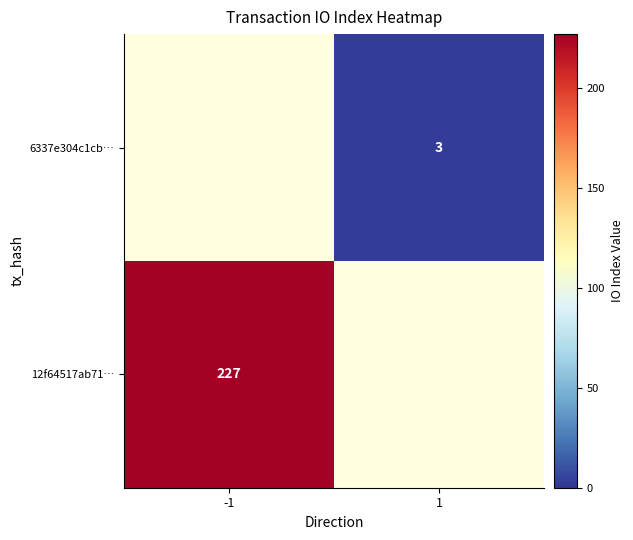

Which has a higher value, 1 or -1?

-1